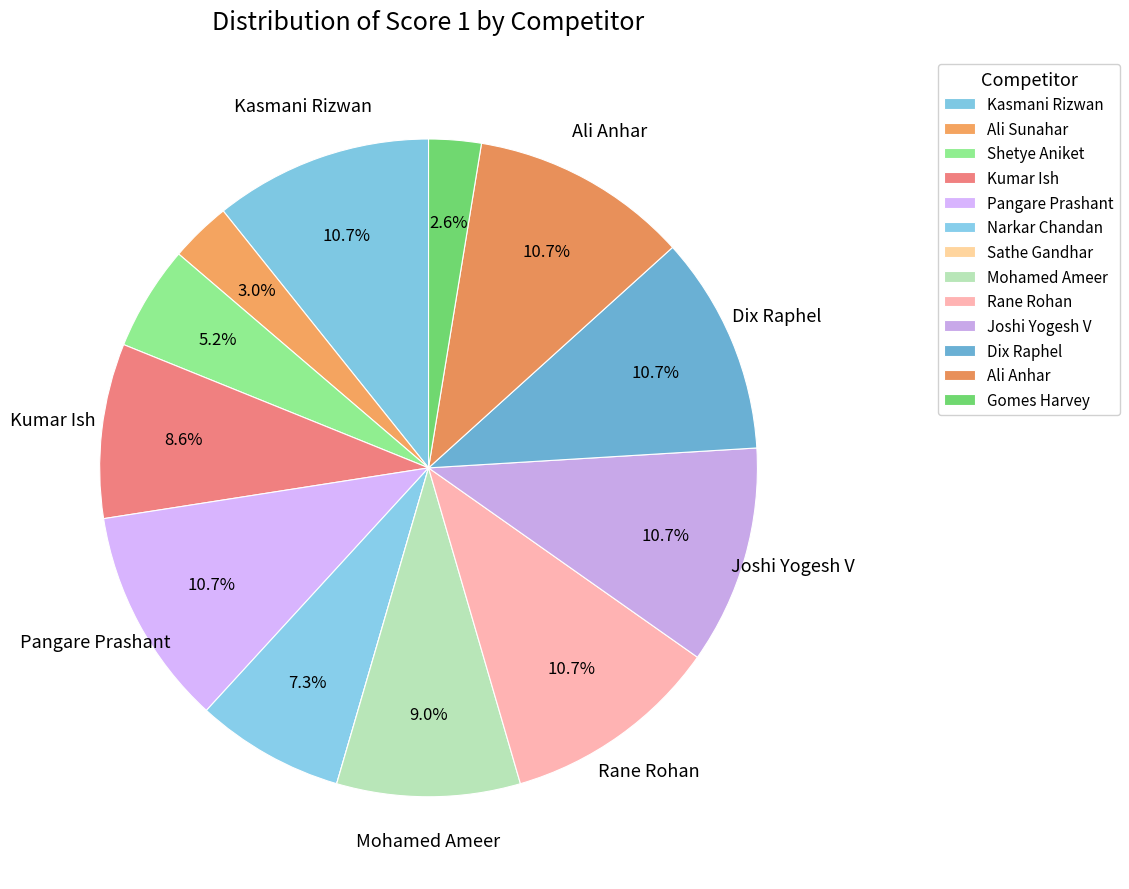

Rank the categories by value from highest to lowest.

Kasmani Rizwan, Pangare Prashant, Rane Rohan, Joshi Yogesh V, Dix Raphel, Ali Anhar, Mohamed Ameer, Kumar Ish, Narkar Chandan, Shetye Aniket, Ali Sunahar, Gomes Harvey, Sathe Gandhar